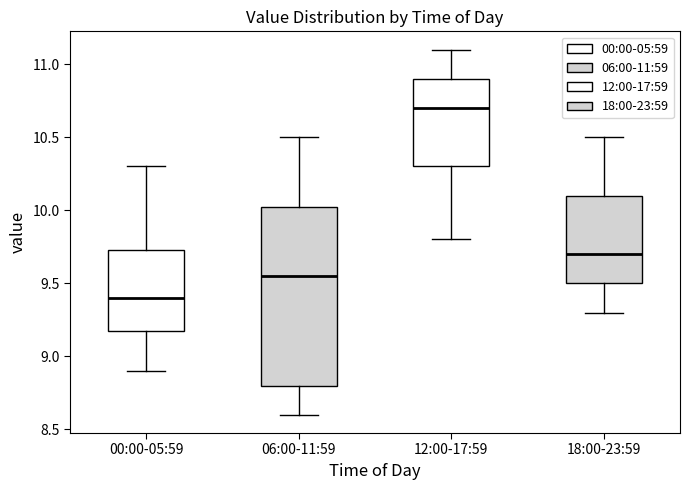

Reading left to right, read every box against the y-axis: the position of its median line, the range the box covers, and the ends of its whiskers. The values are not printed on the chart, so give them approximately, as read against the axis.

00:00-05:59: median 9.40, box 9.20 to 9.75, whiskers 8.90 to 10.30
06:00-11:59: median 9.55, box 8.80 to 10.05, whiskers 8.60 to 10.50
12:00-17:59: median 10.70, box 10.30 to 10.90, whiskers 9.80 to 11.10
18:00-23:59: median 9.70, box 9.50 to 10.10, whiskers 9.30 to 10.50